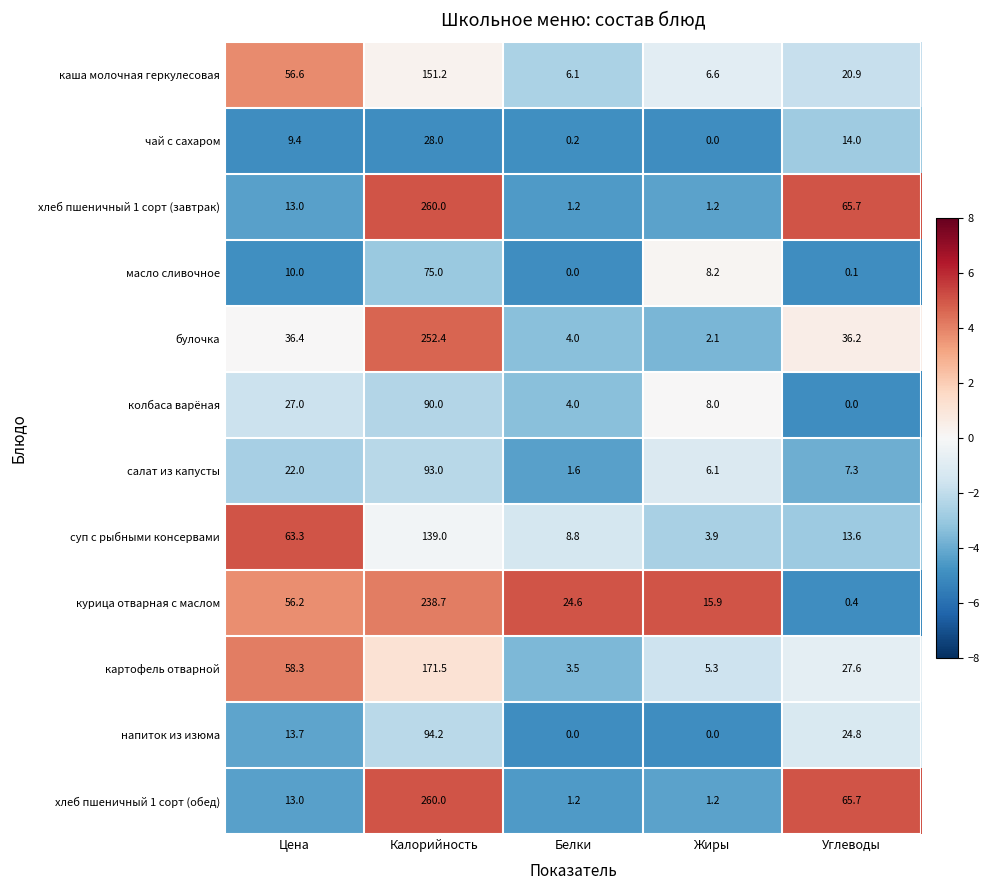

At which category is the sum across all series the highest?

Калорийность